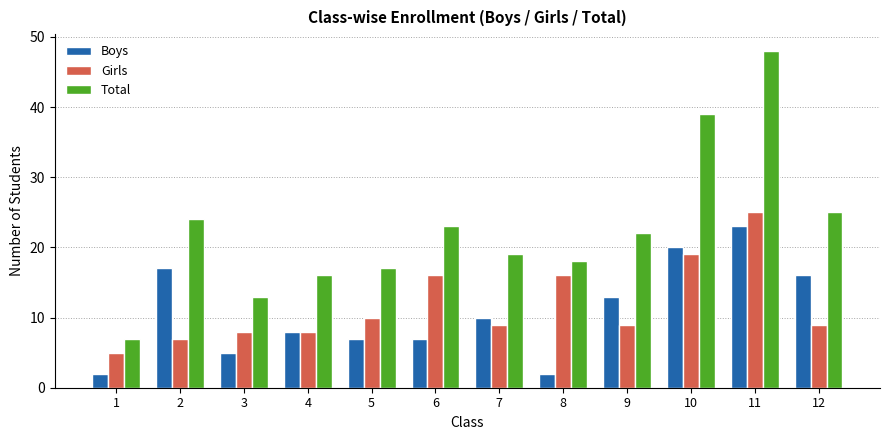

True or false: Total has a value of 13 at 3.

True